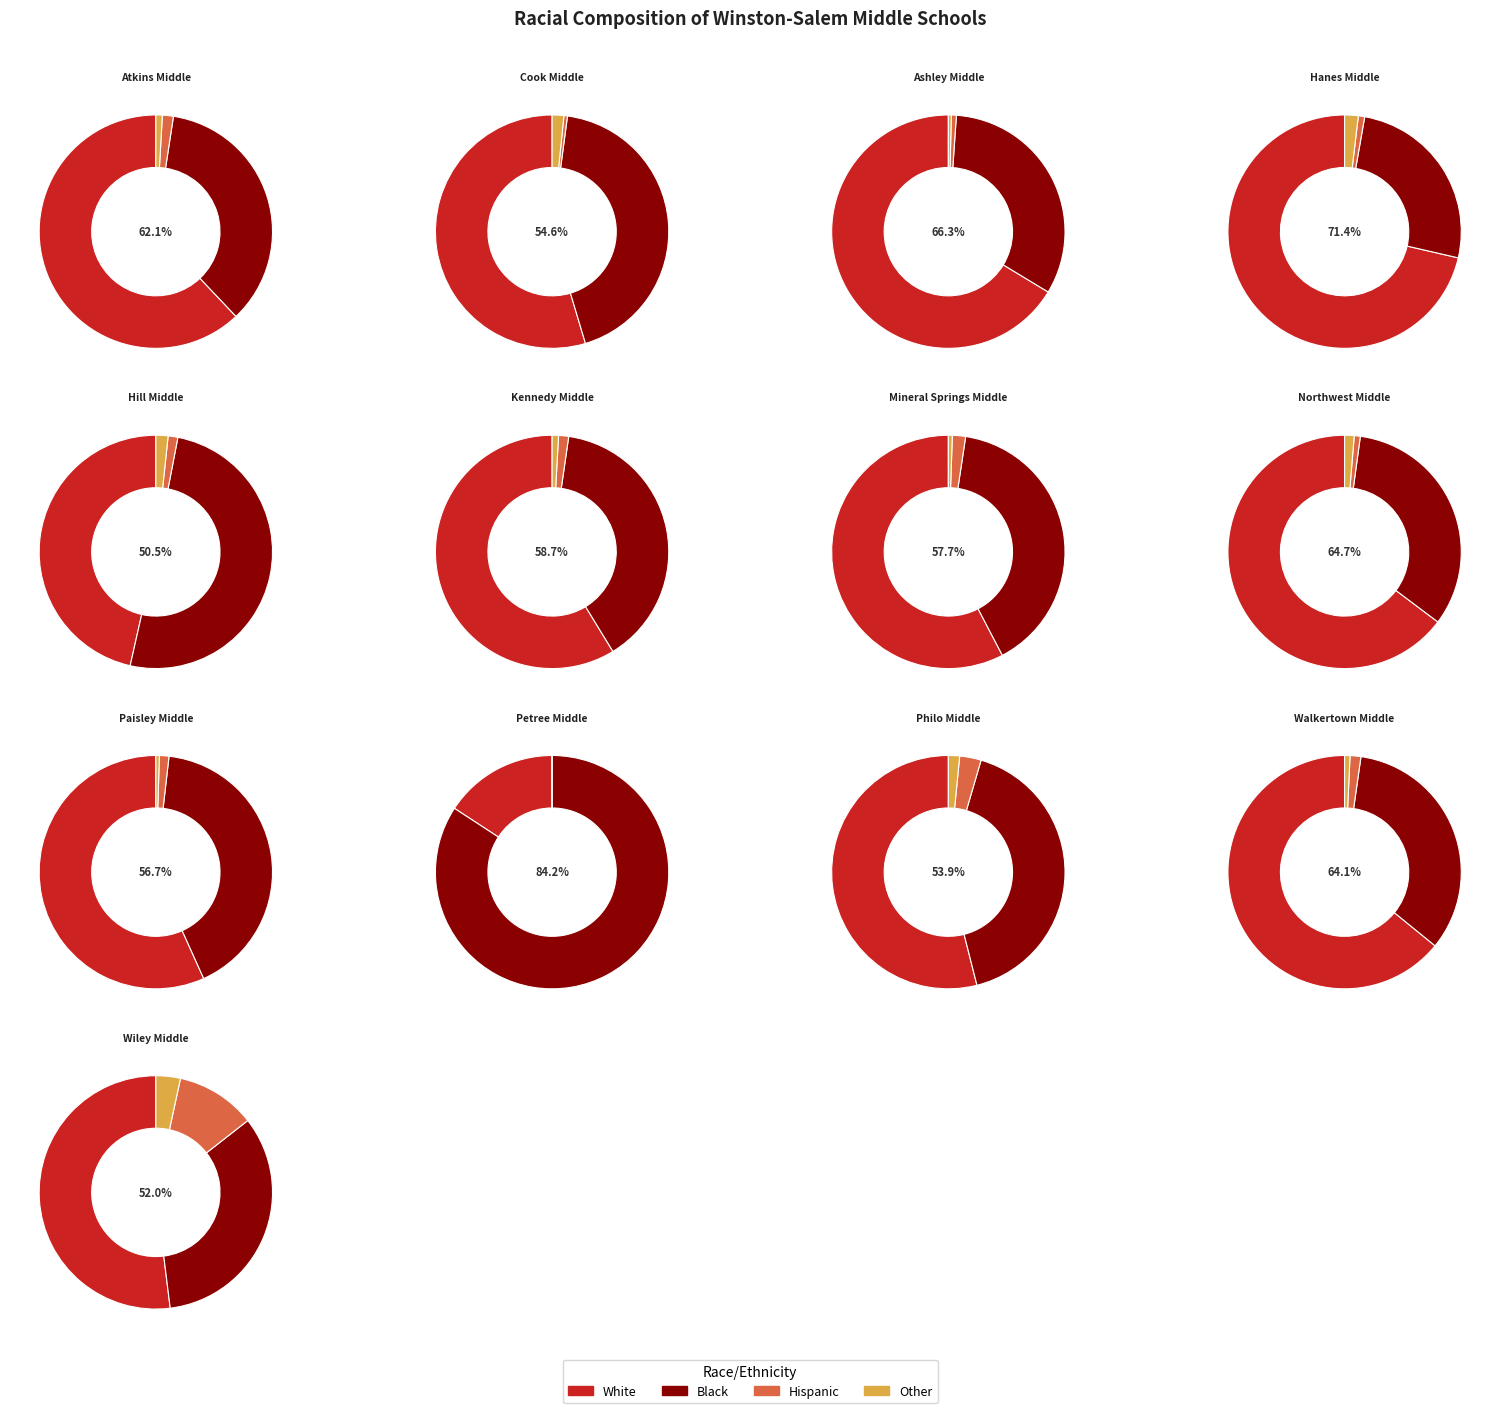

Is it true that Walkertown Middle is 8% of the pie?

True